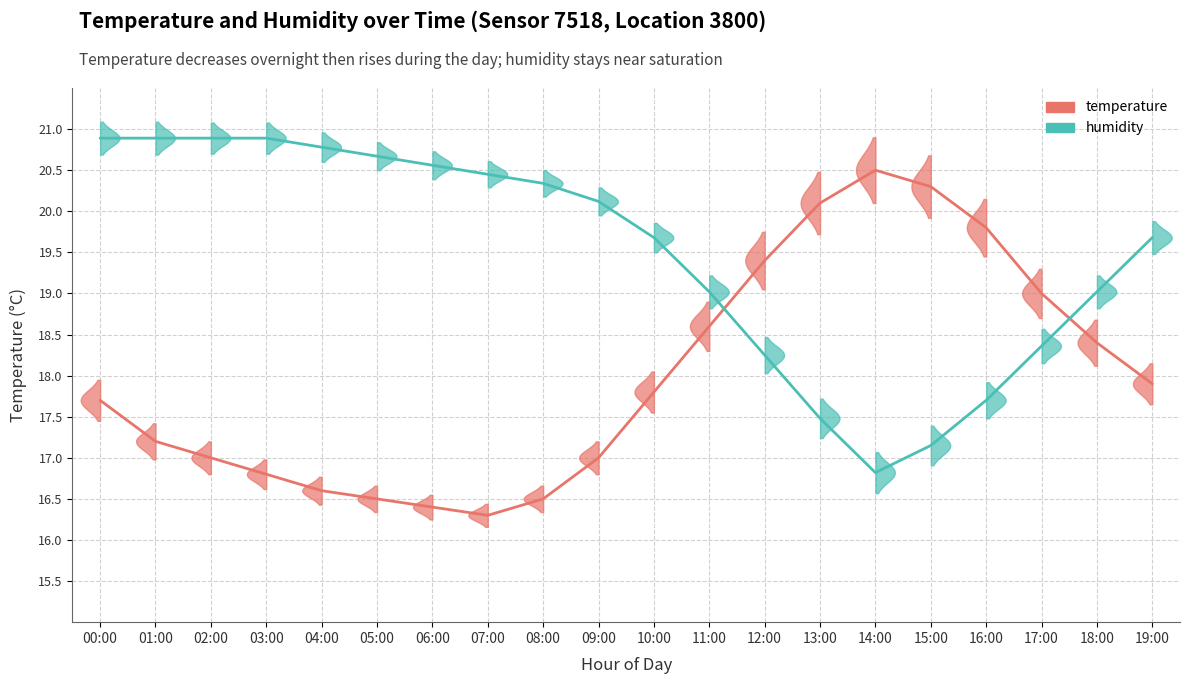

List the labels in order of humidity value, largest first.

00:00, 01:00, 02:00, 03:00, 04:00, 05:00, 06:00, 07:00, 08:00, 09:00, 10:00, 19:00, 11:00, 18:00, 17:00, 12:00, 16:00, 13:00, 15:00, 14:00